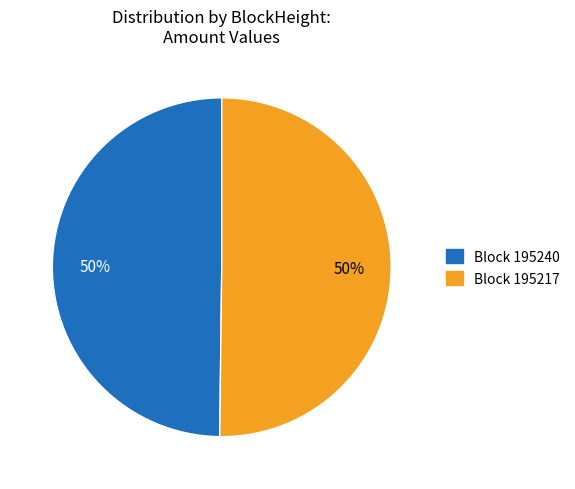

To the nearest percent, what is the average slice percentage?

50%